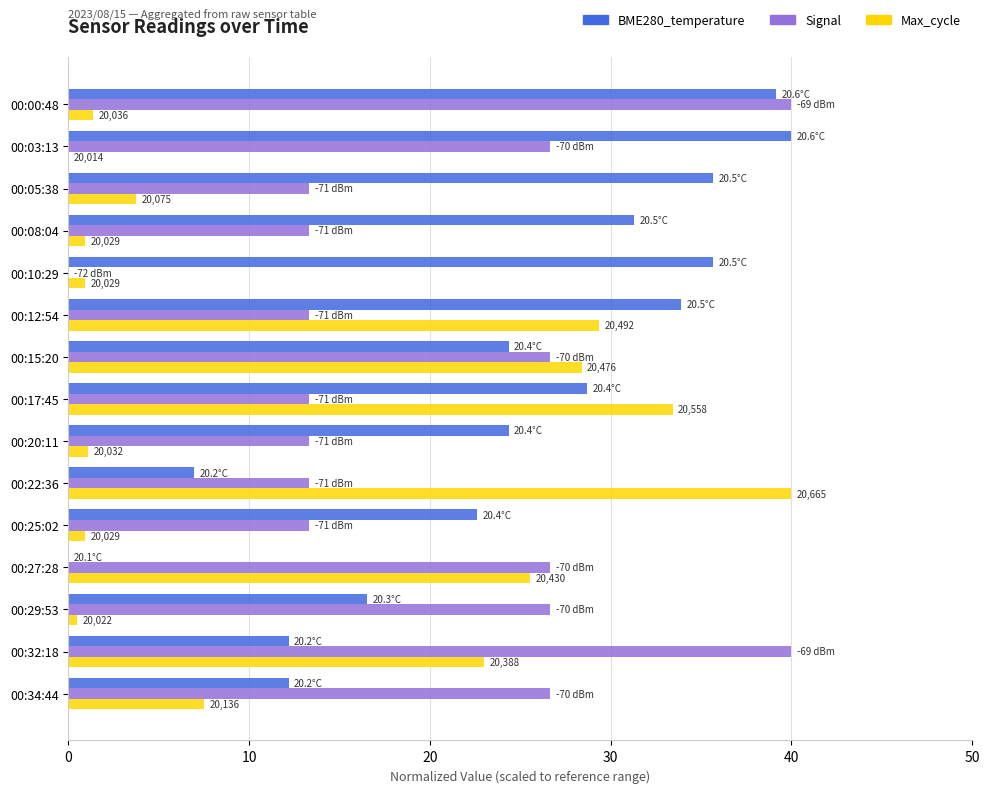

Is it true that Max_cycle equals 10.5 at 00:17:45?

False